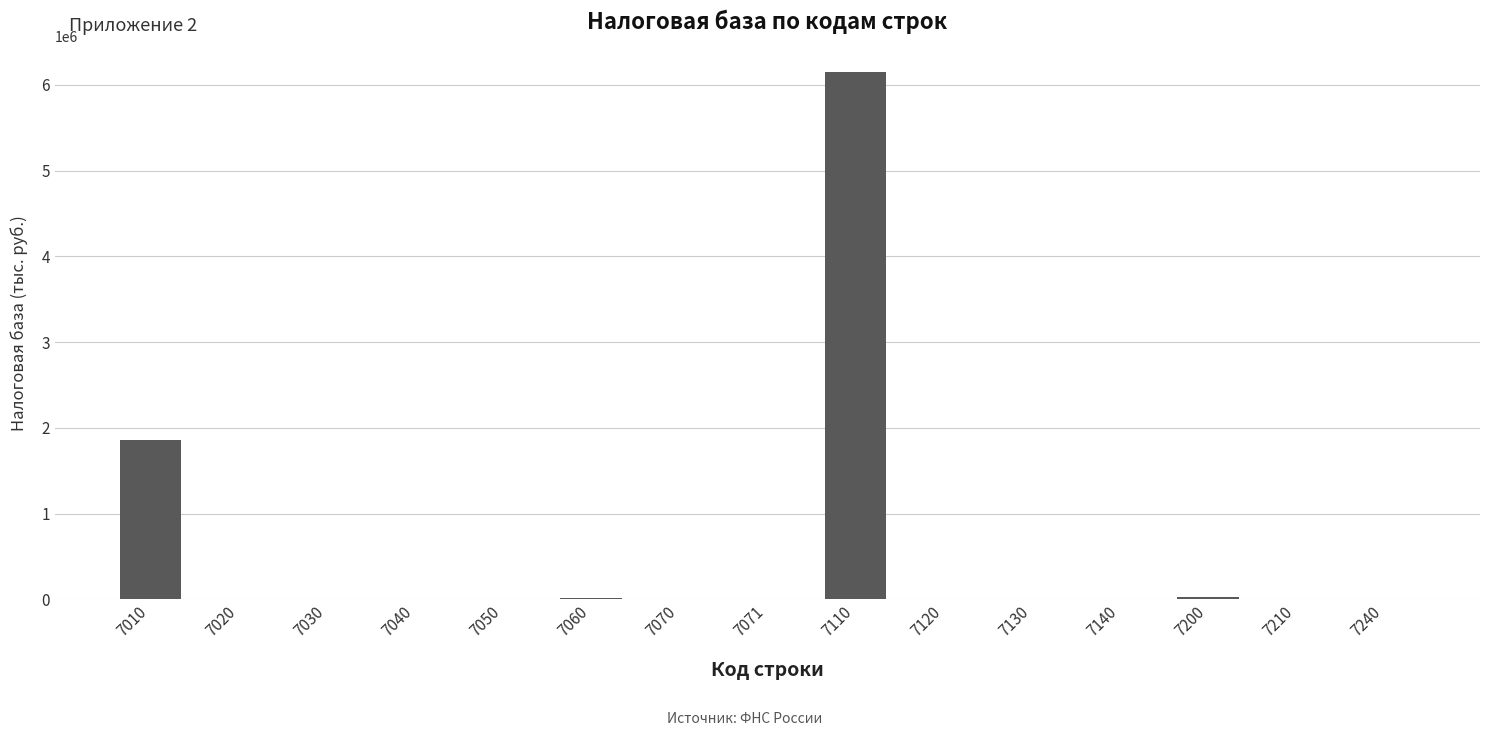

What is the greatest value displayed?

6144417